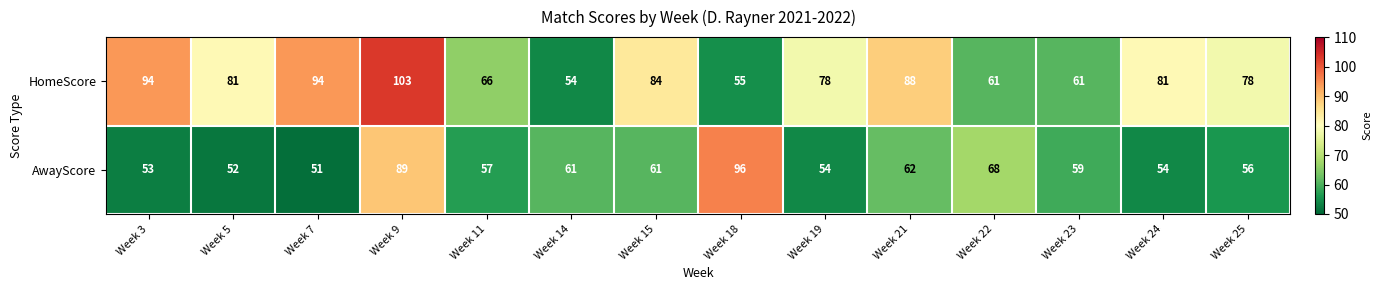

What is the difference between the HomeScore values at Week 21 and Week 5?

7